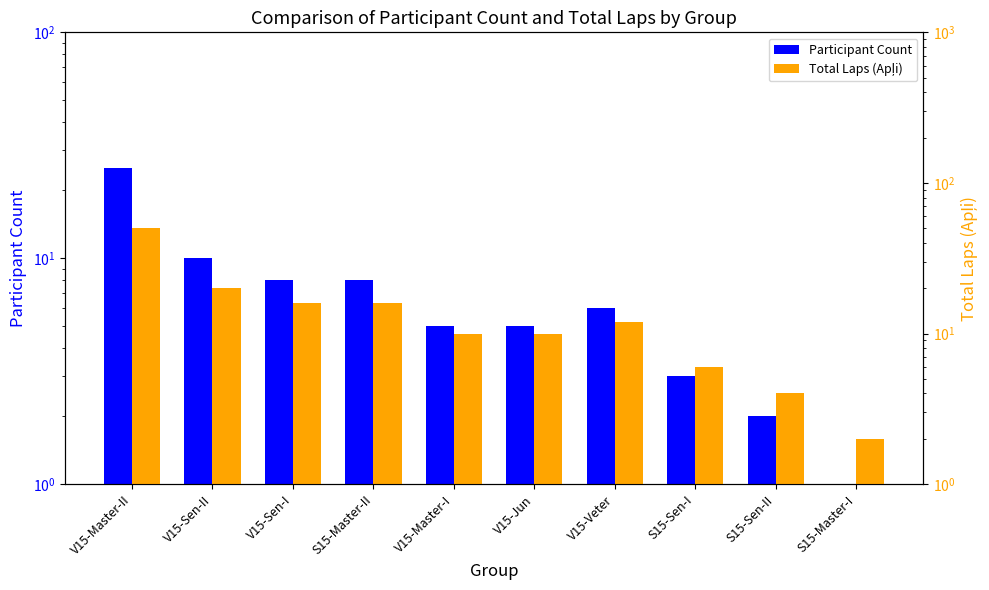

What is the label of the 4th bar from the right?

V15-Veter